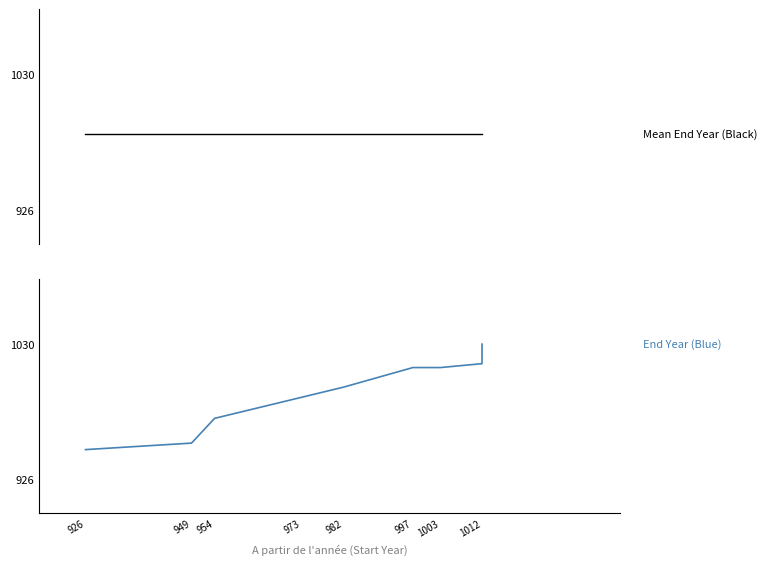

Rank the series by their maximum value, from lowest to highest.

Mean End Year (Black), End Year (Blue)